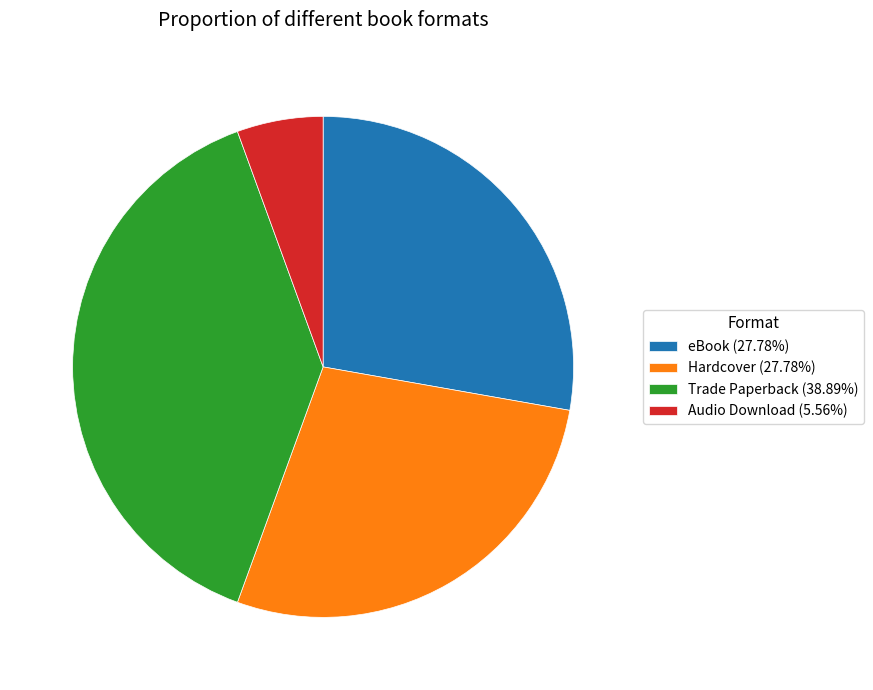

Which has a higher value, Audio Download or eBook?

eBook